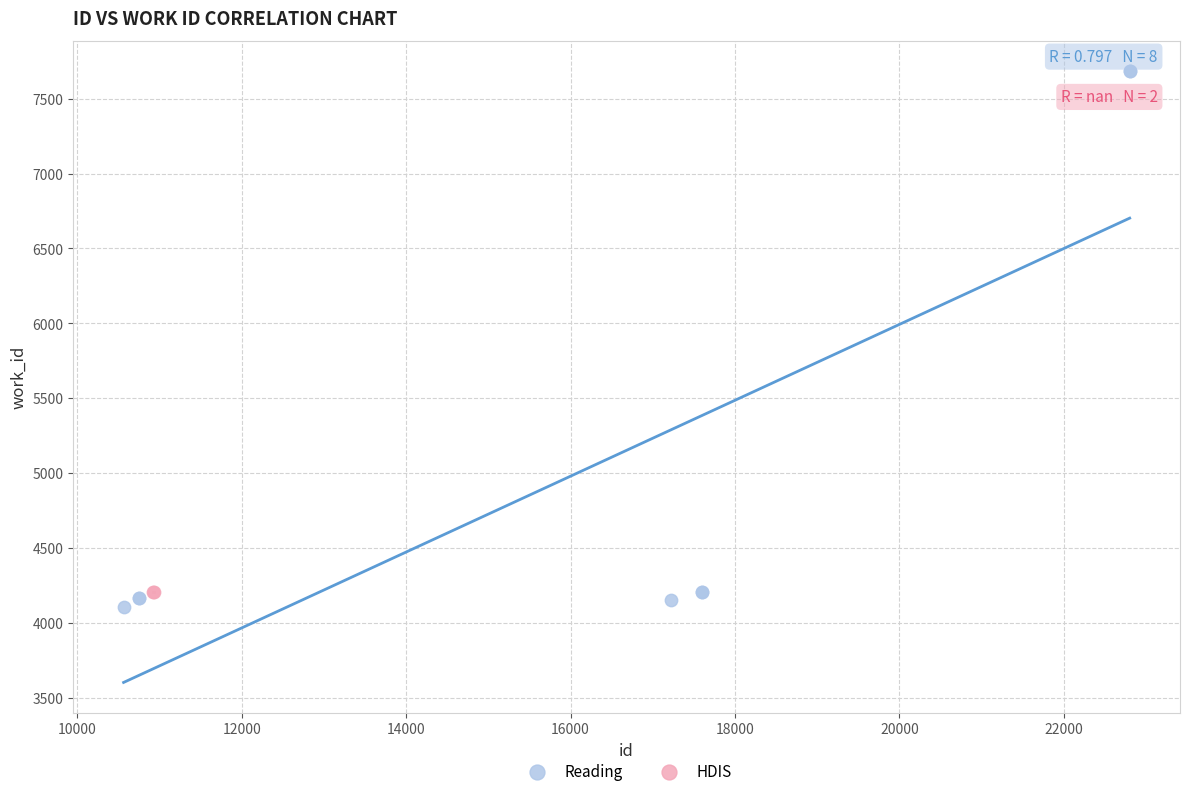

What are all the series names shown in the legend?

Reading, HDIS